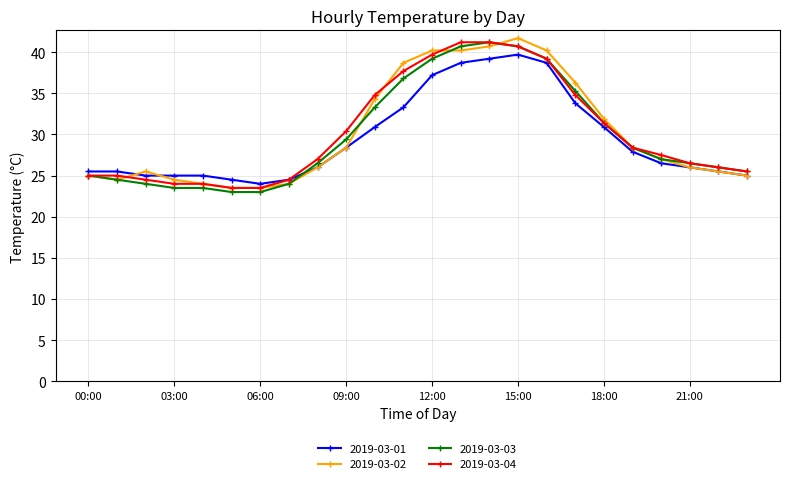

What is the difference between the second highest and second lowest values in the 2019-03-03 series?

17.7